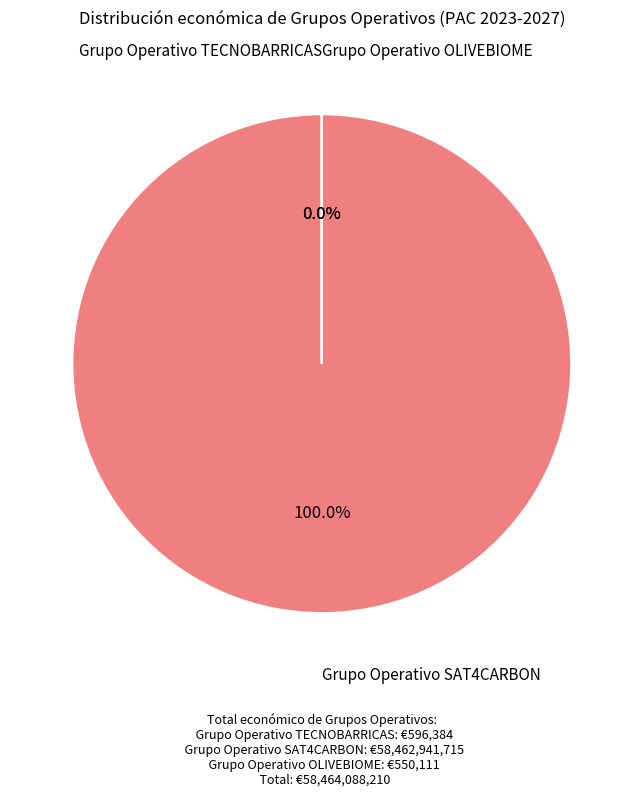

How much of the chart is everything except Grupo Operativo TECNOBARRICAS?

100.0%